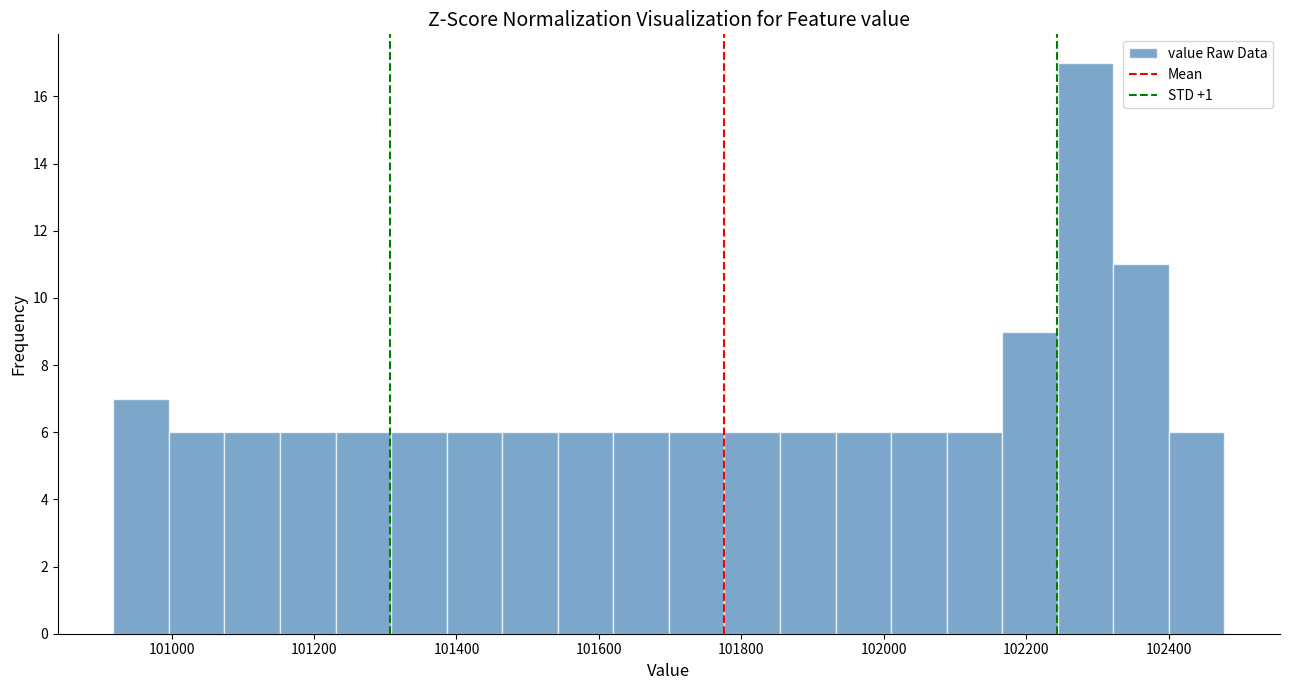

Around what value on the x-axis is the tallest bar? Give the approximate position of its centre, as read against the axis.

102280